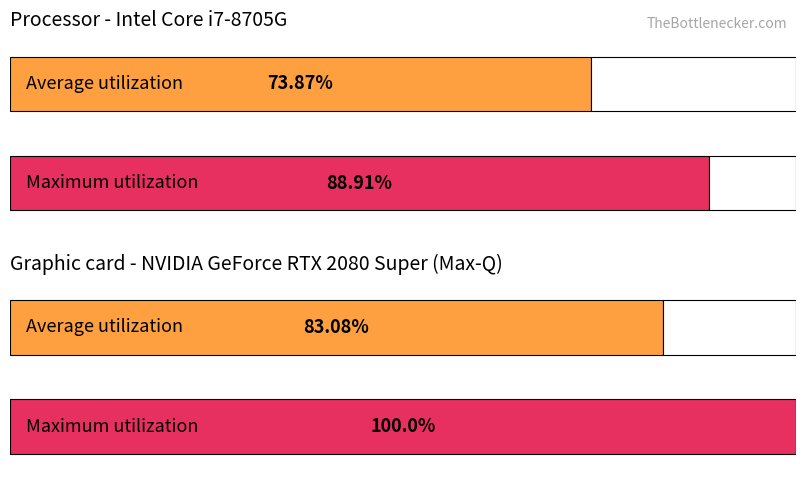

True or false: Maximum utilization has a value of 28.4 at 5.

False